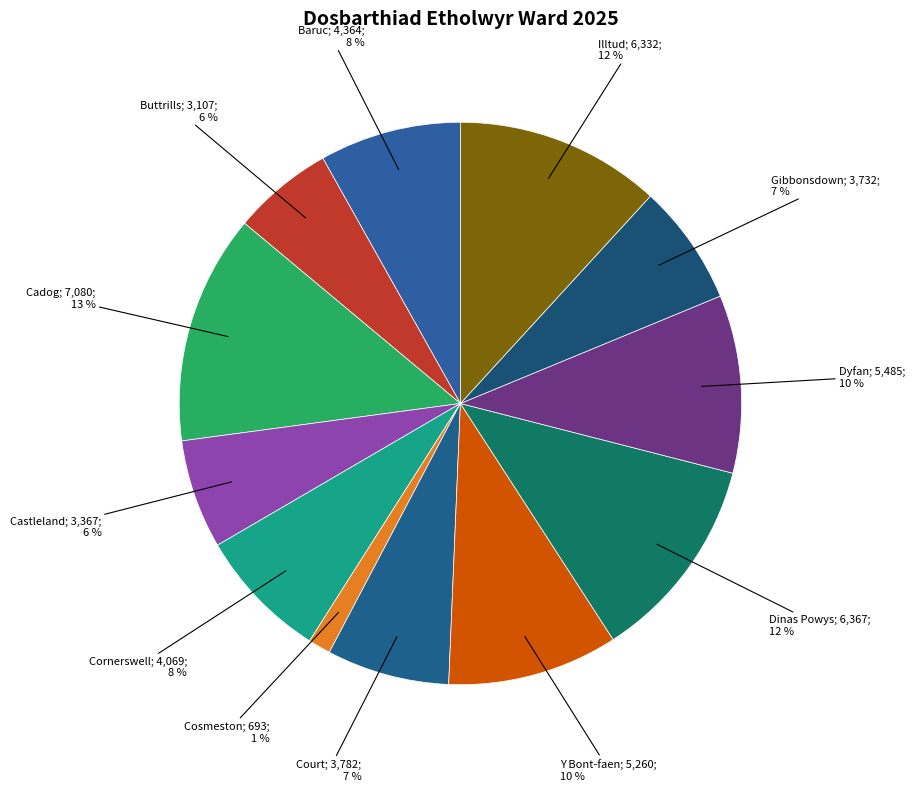

What is the largest slice in the pie chart?

Cadog